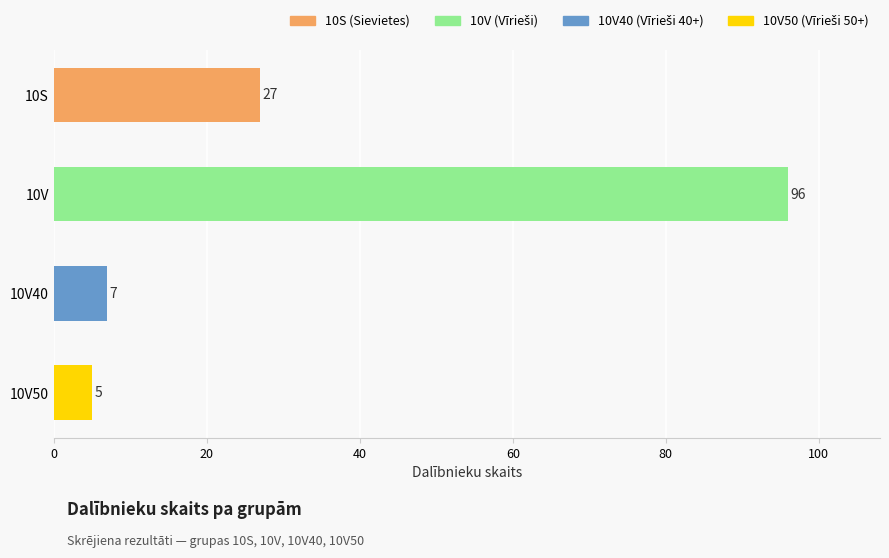

Which label corresponds to the smallest value in the chart?

10V50